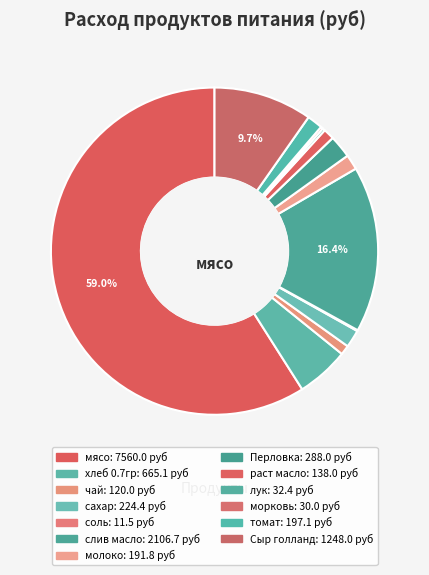

Combined, do Перловка and томат account for over 50%?

No